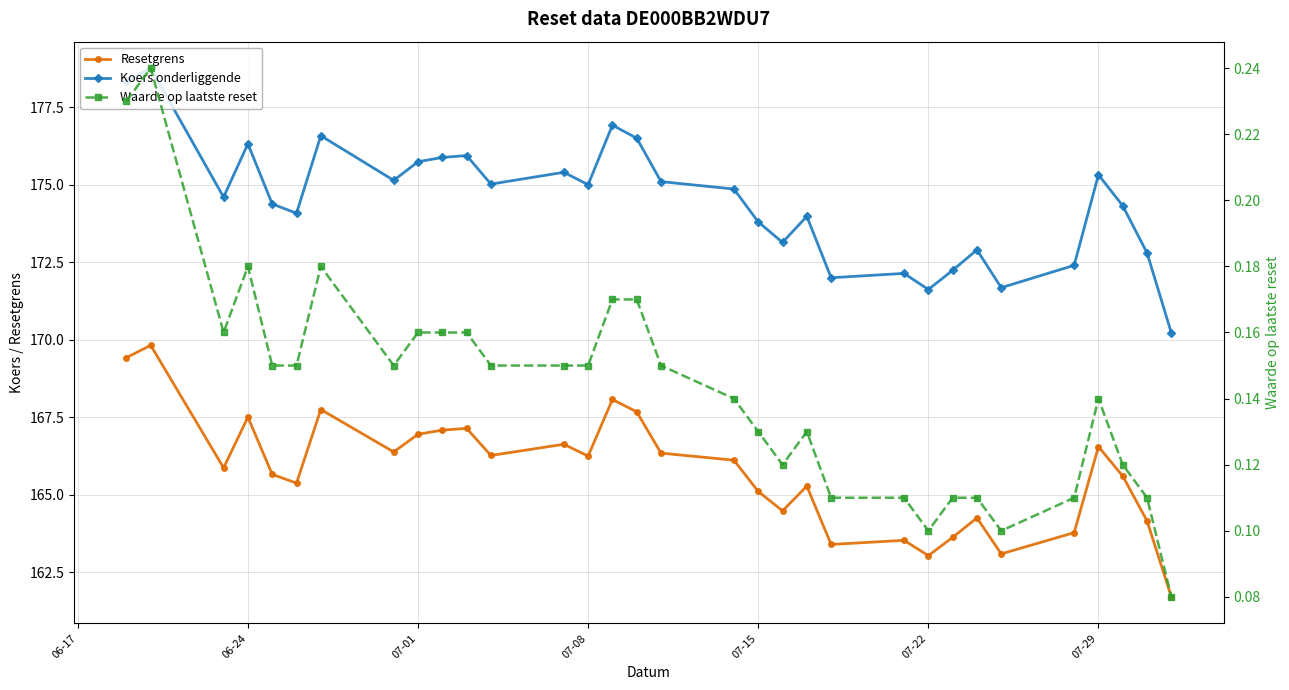

How many data points in Resetgrens are less than 166?

16